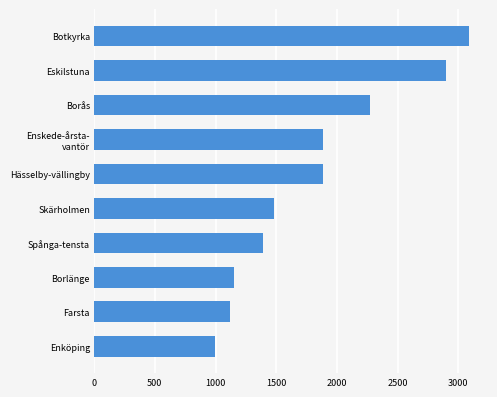

At which category does the chart reach its peak across all series?

Botkyrka